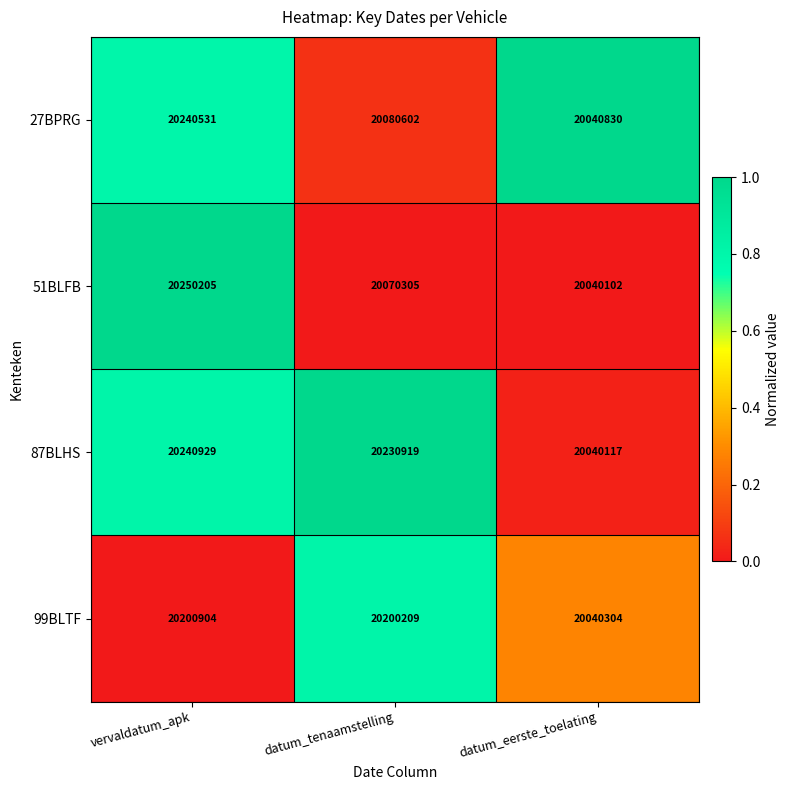

At which label does 51BLFB first exceed 20070305?

vervaldatum_apk